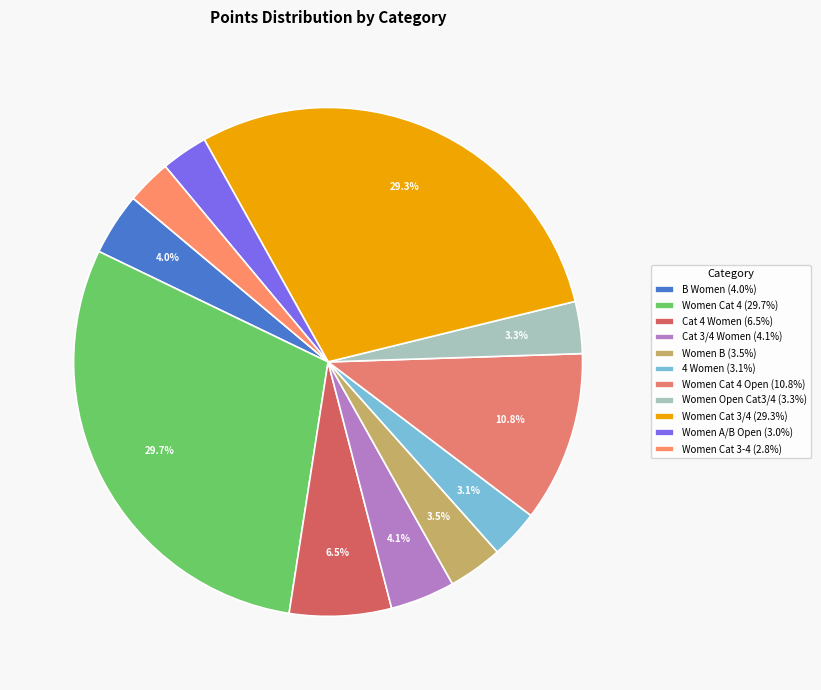

Which slice is the smallest?

Women Cat 3-4